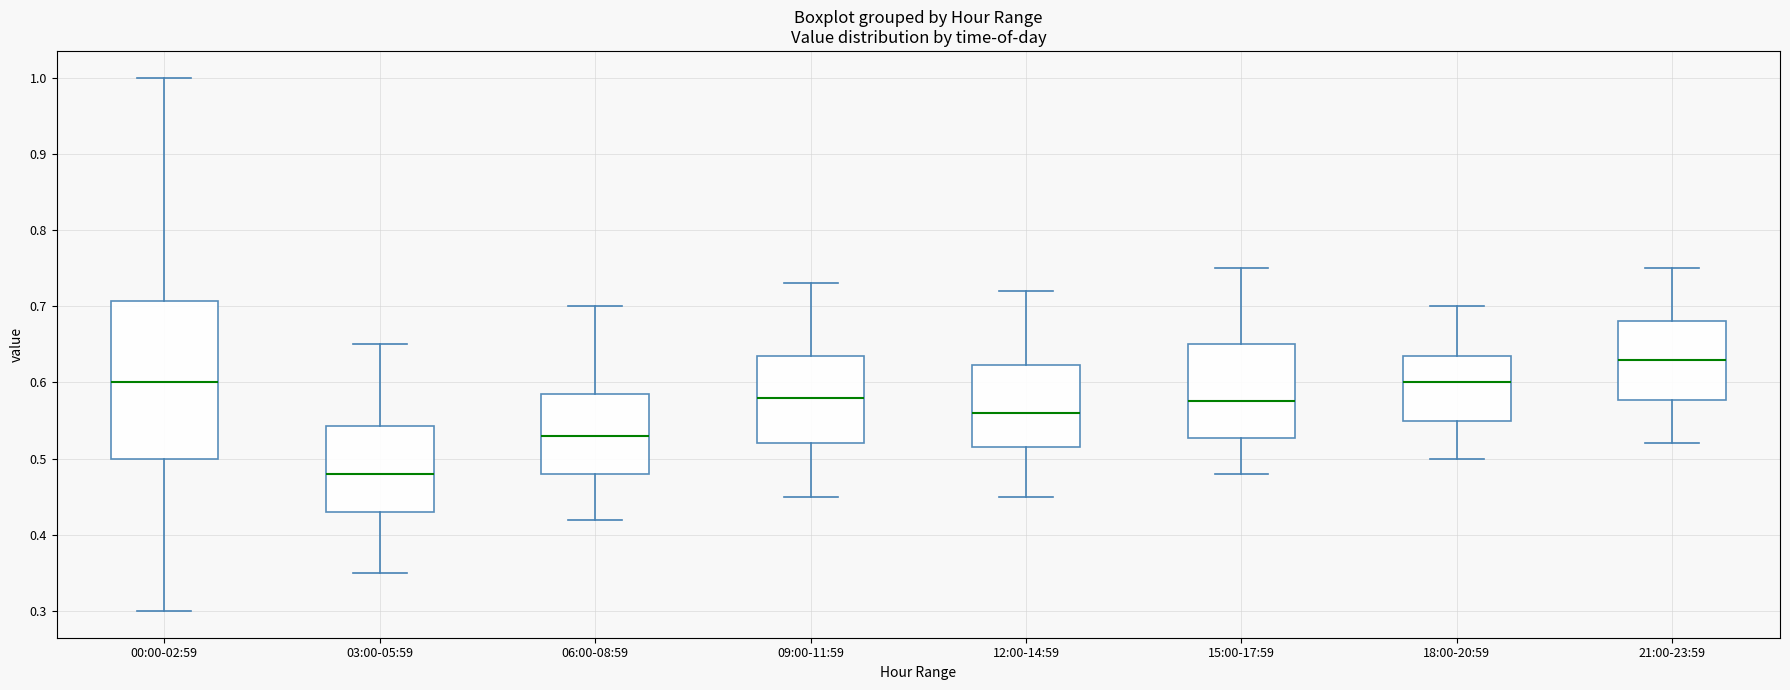

Where is the upper edge of the box for 15:00-17:59 on the y-axis? The values are not printed on the chart, so give them approximately, as read against the axis.

0.65